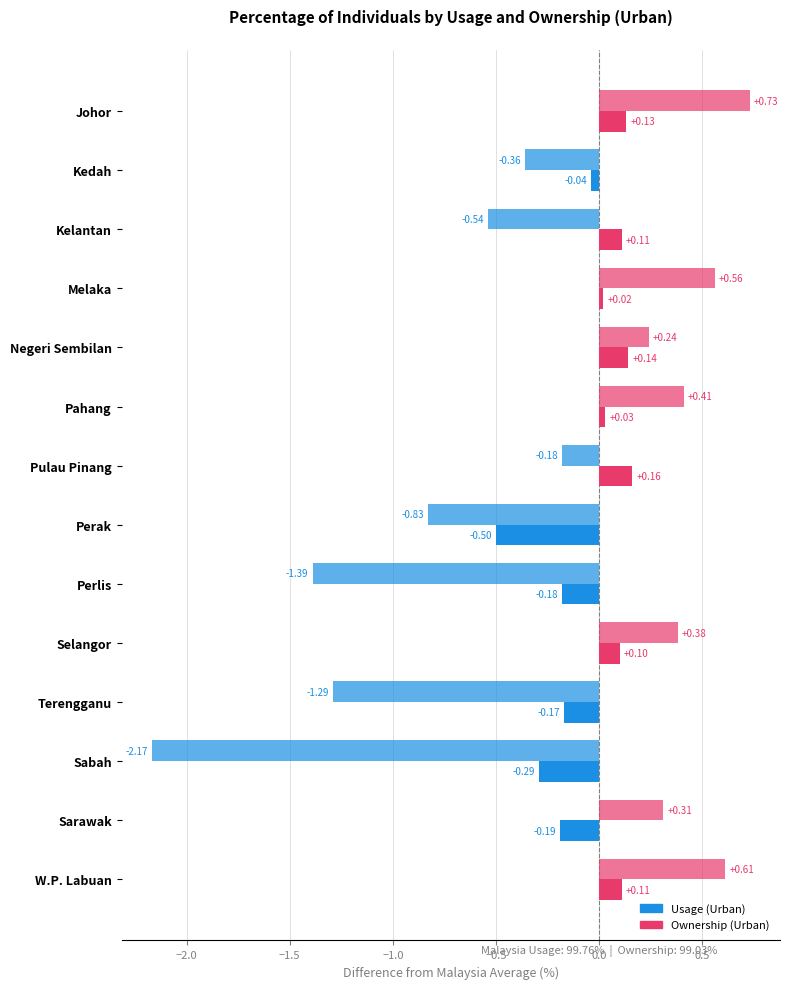

What is the minimum value for Ownership (Urban)?

-2.2